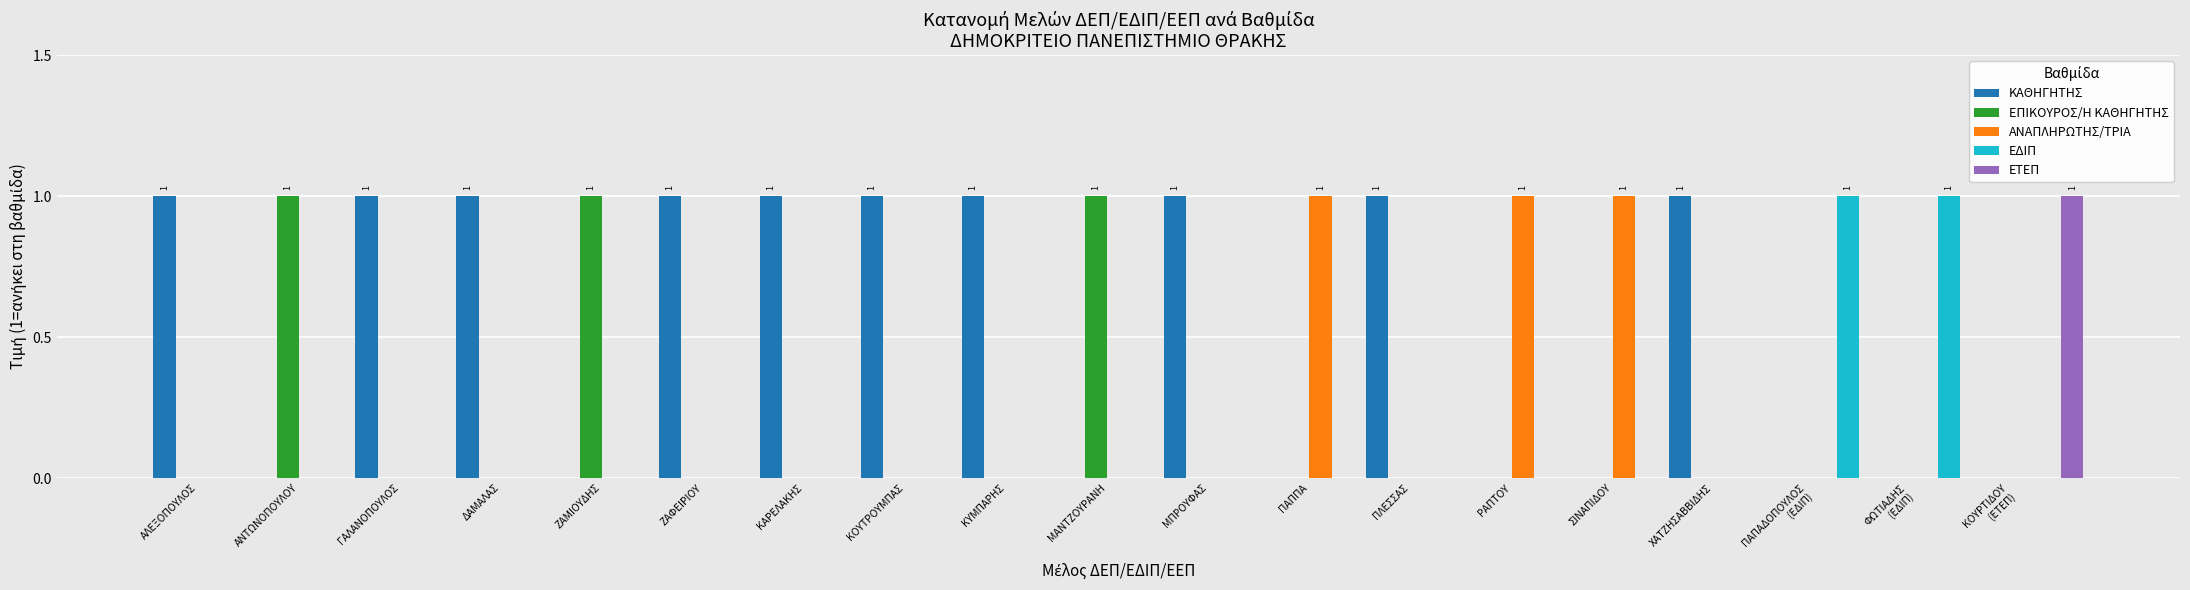

Which series has the largest total across all categories?

ΚΑΘΗΓΗΤΗΣ